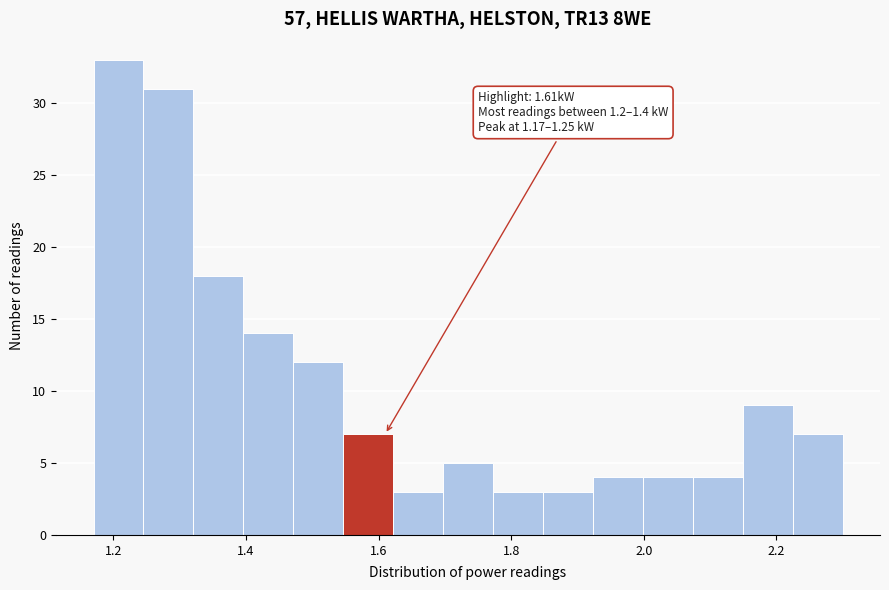

Around what value on the x-axis is the tallest bar? Give the approximate position of its centre, as read against the axis.

1.20